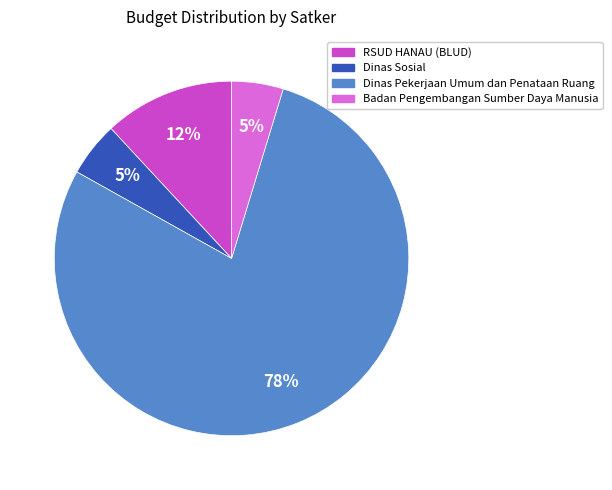

What percentage is the Dinas Pekerjaan Umum dan Penataan Ruang slice, to the nearest percent?

78%